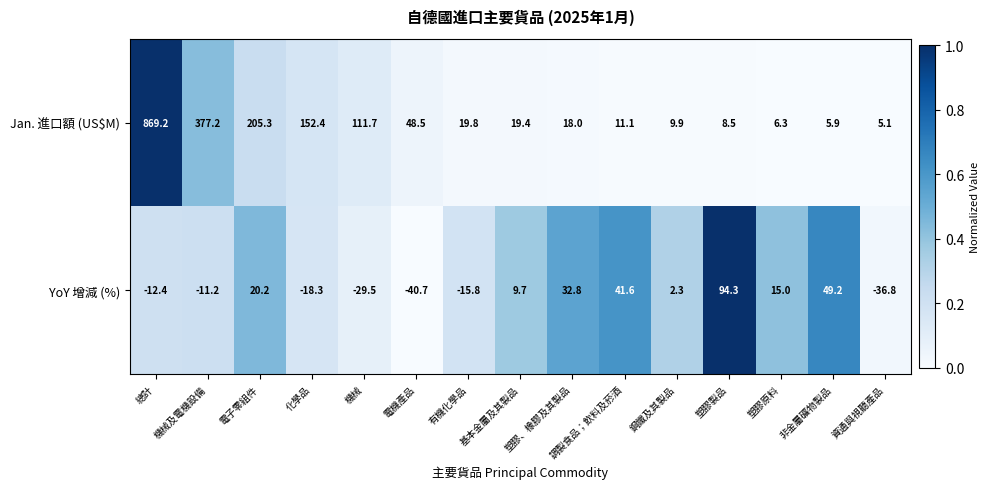

What is the spread (max minus min) of values at 資通與視聽產品?

41.9